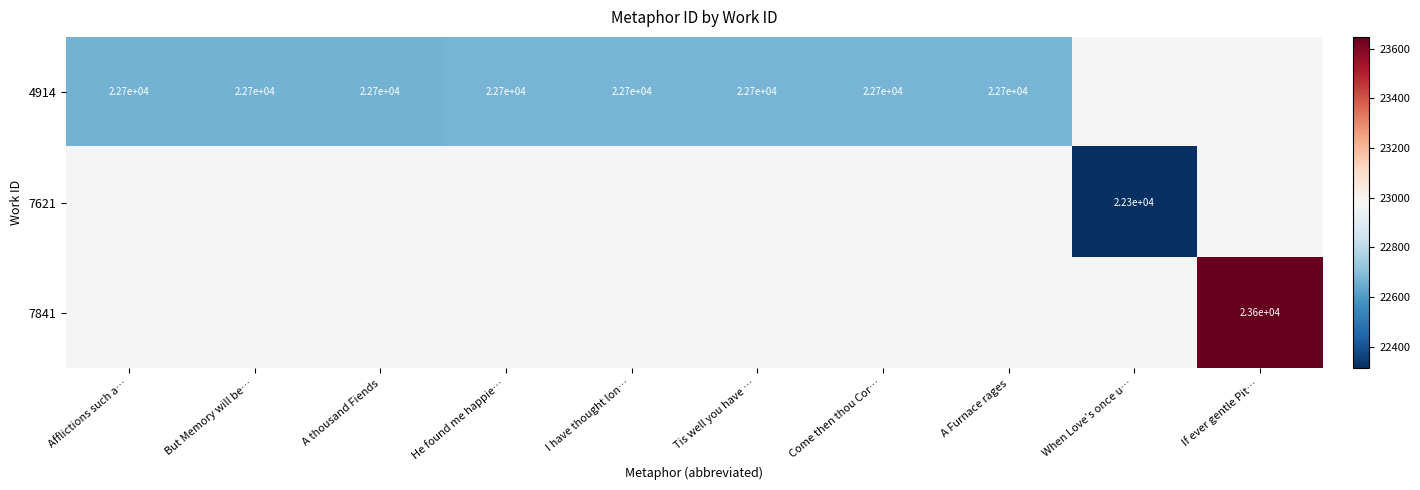

Is it true that 4914 equals 22700 at I have thought lon…?

True